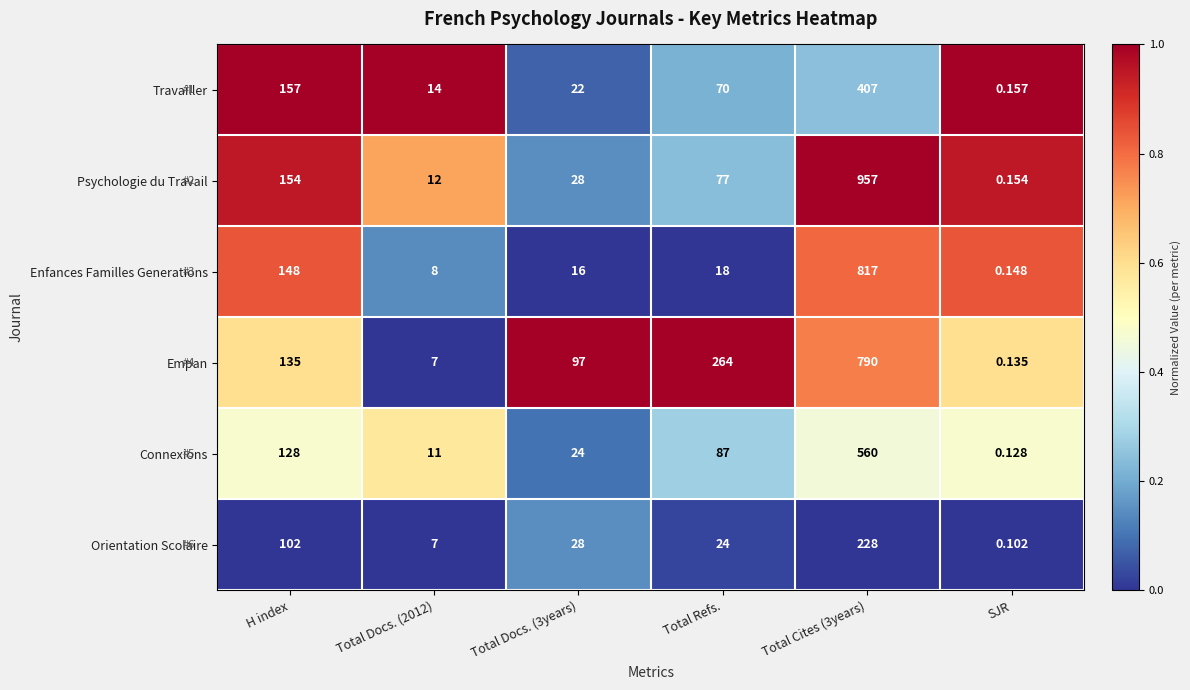

Is the value of Enfances Familles Generations at SJR greater than the value of Travailler at Total Docs. (3years)?

No